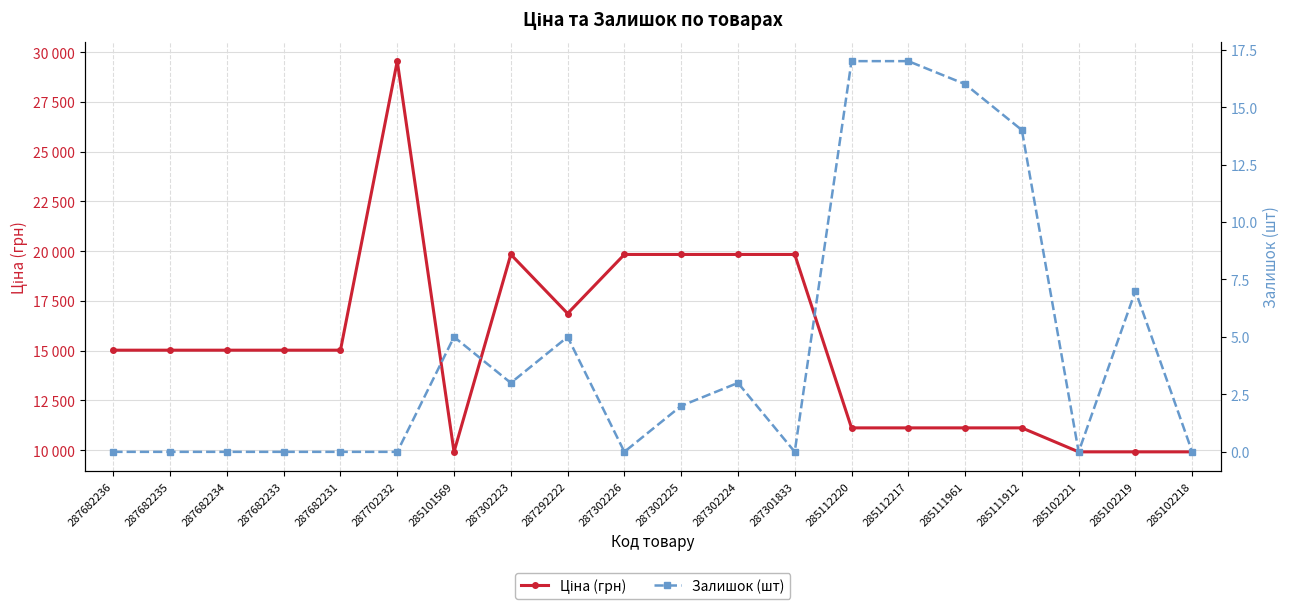

True or false: Ціна (грн) has a value of 27756.7 at 287292222.

False